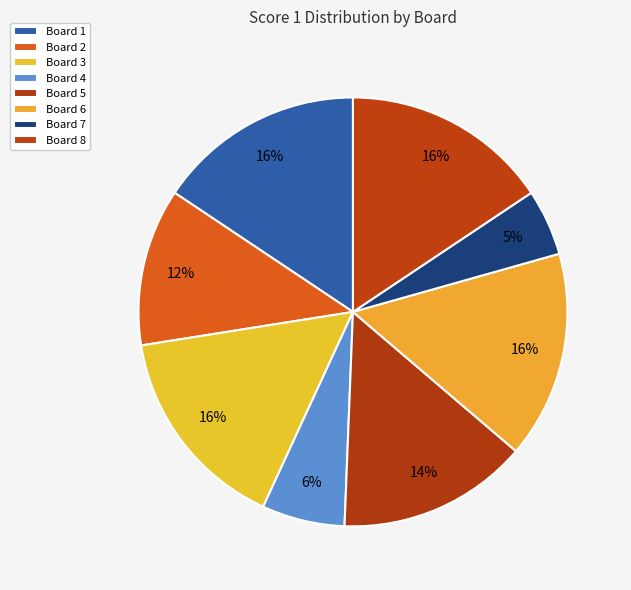

What is the largest slice in the pie chart?

Board 1